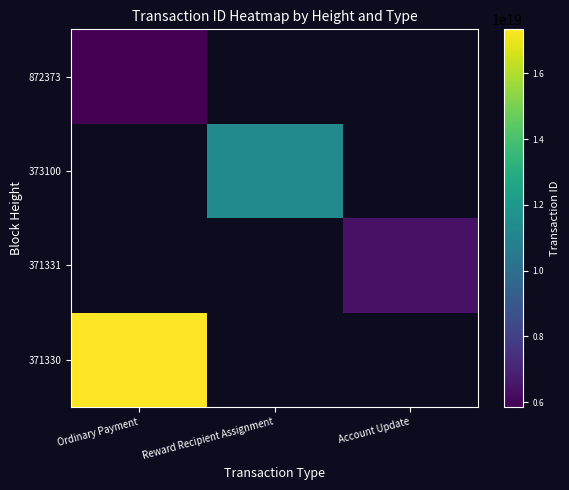

How many values in 373100 are above zero?

1